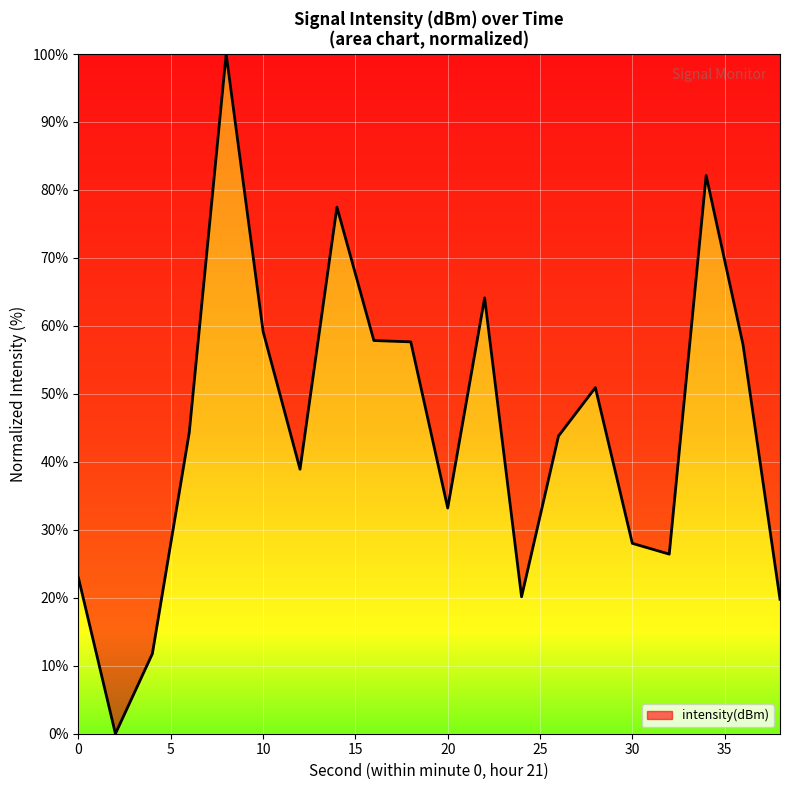

What is the difference between the maximum and minimum values?

100.0